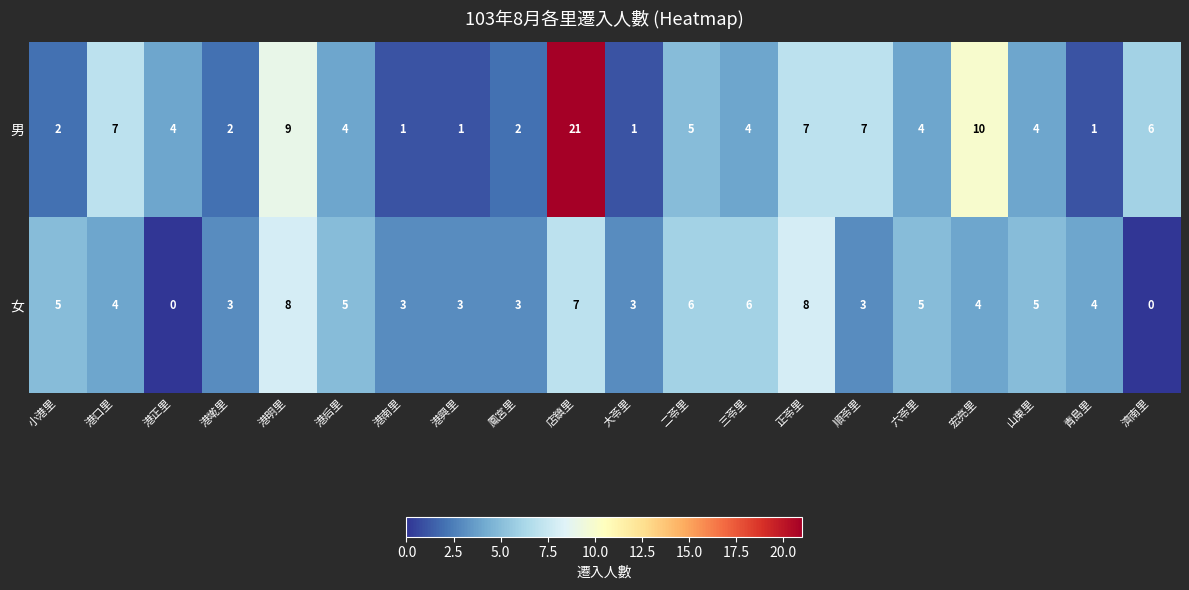

List the series in order of their overall mean, highest first.

男, 女